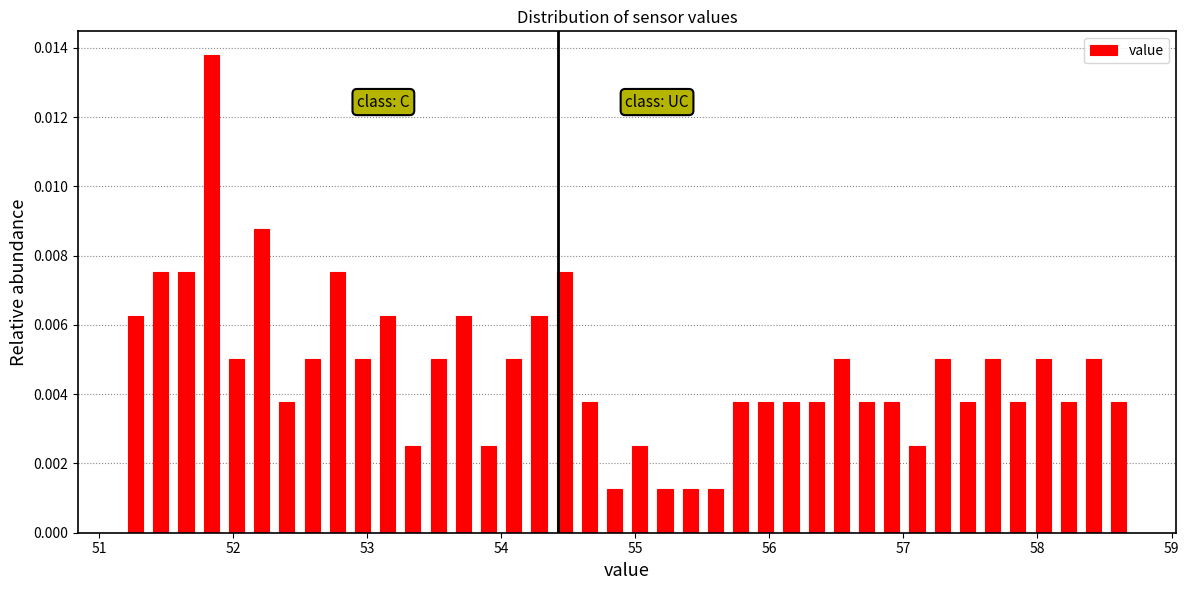

Read against the x-axis, roughly where is the centre of the tallest bar?

51.8